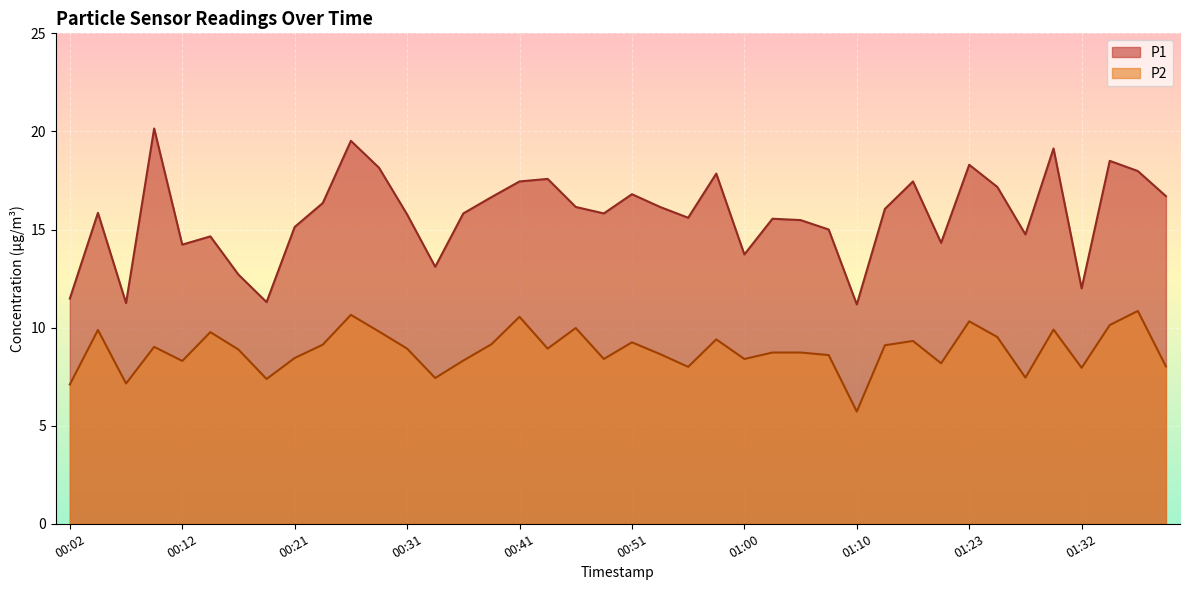

What is the total value across all series at 01:18?

26.8